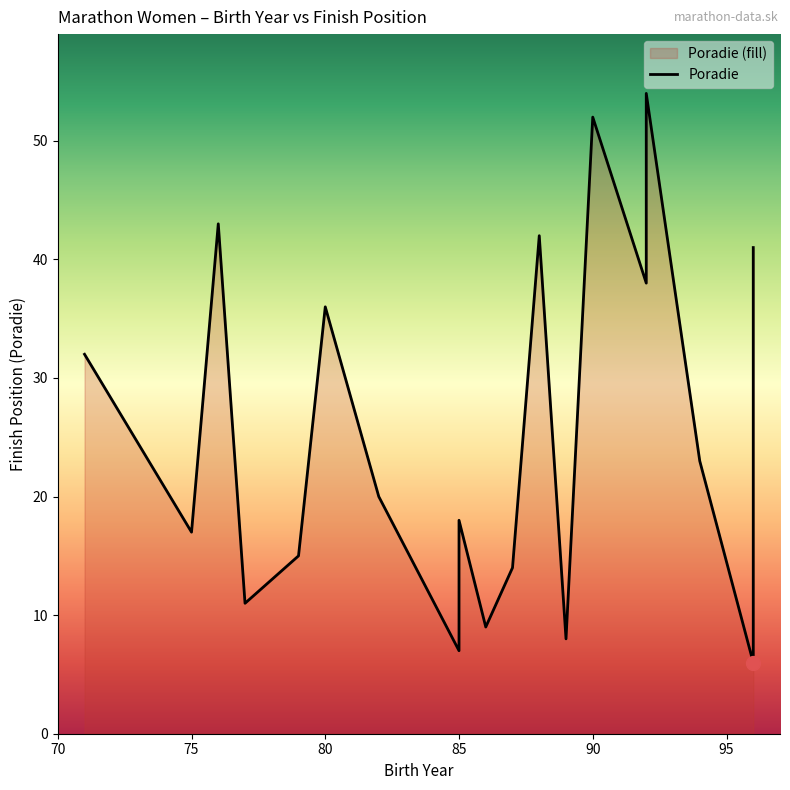

What is the ratio of the value at 85 to the value at 75?

0.4